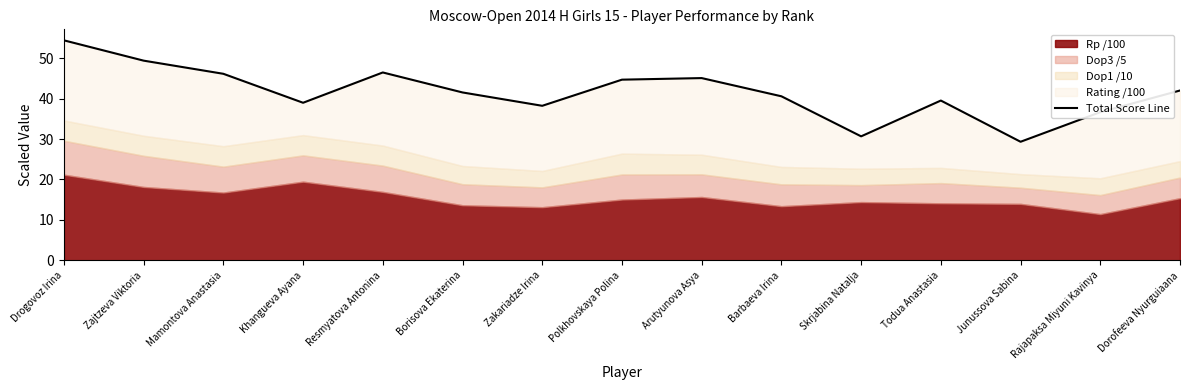

The value at Dorofeeva Nyurguiaana is 71.1. True or false?

False